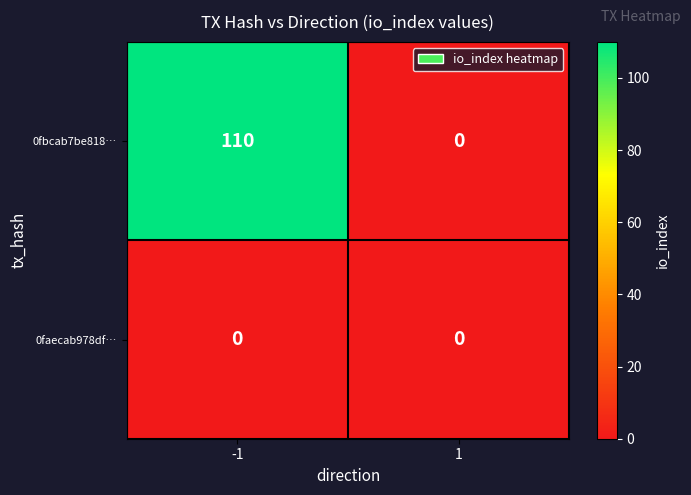

The 0fbcab7be818… series shows 33 at 1. True or false?

False